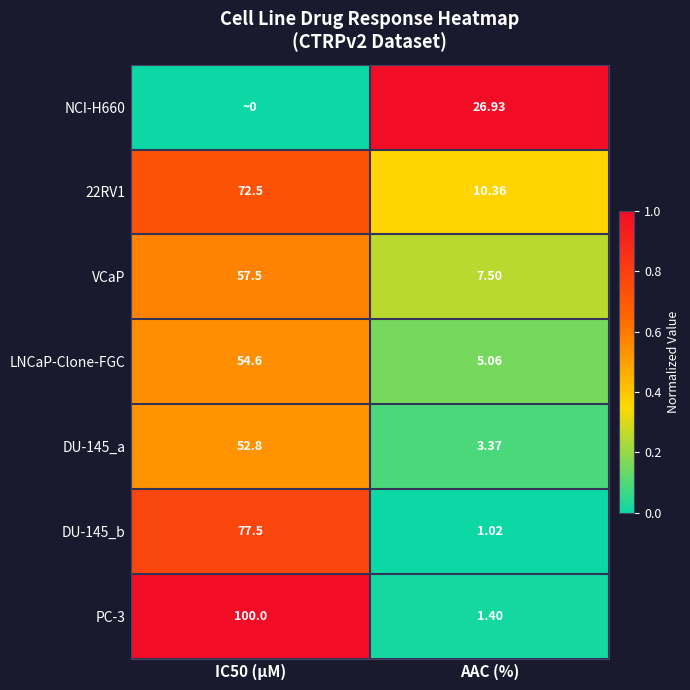

Which has a higher value, IC50 (µM) or AAC (%)?

AAC (%)